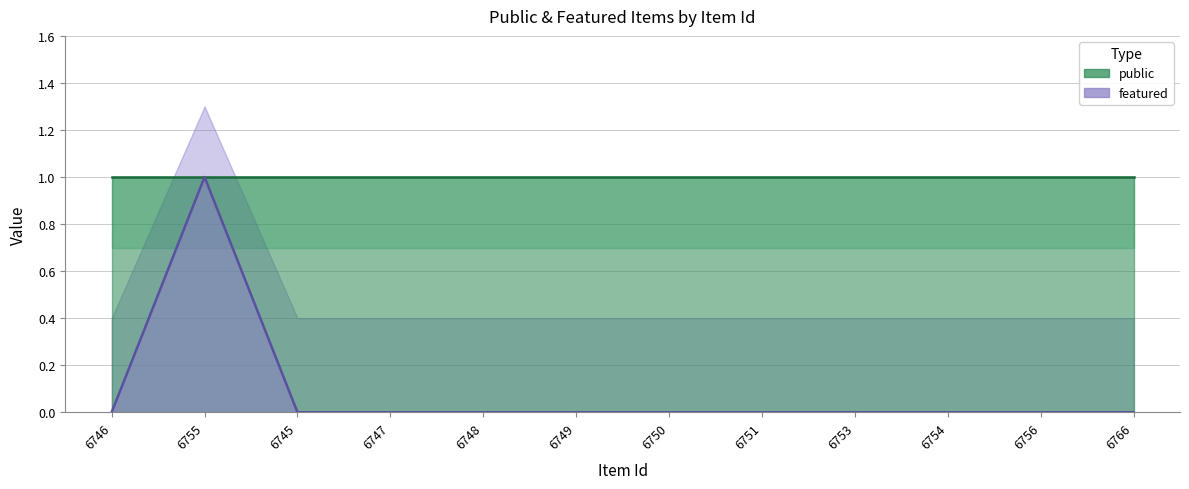

True or false: the data shows 1 at 6746.

False